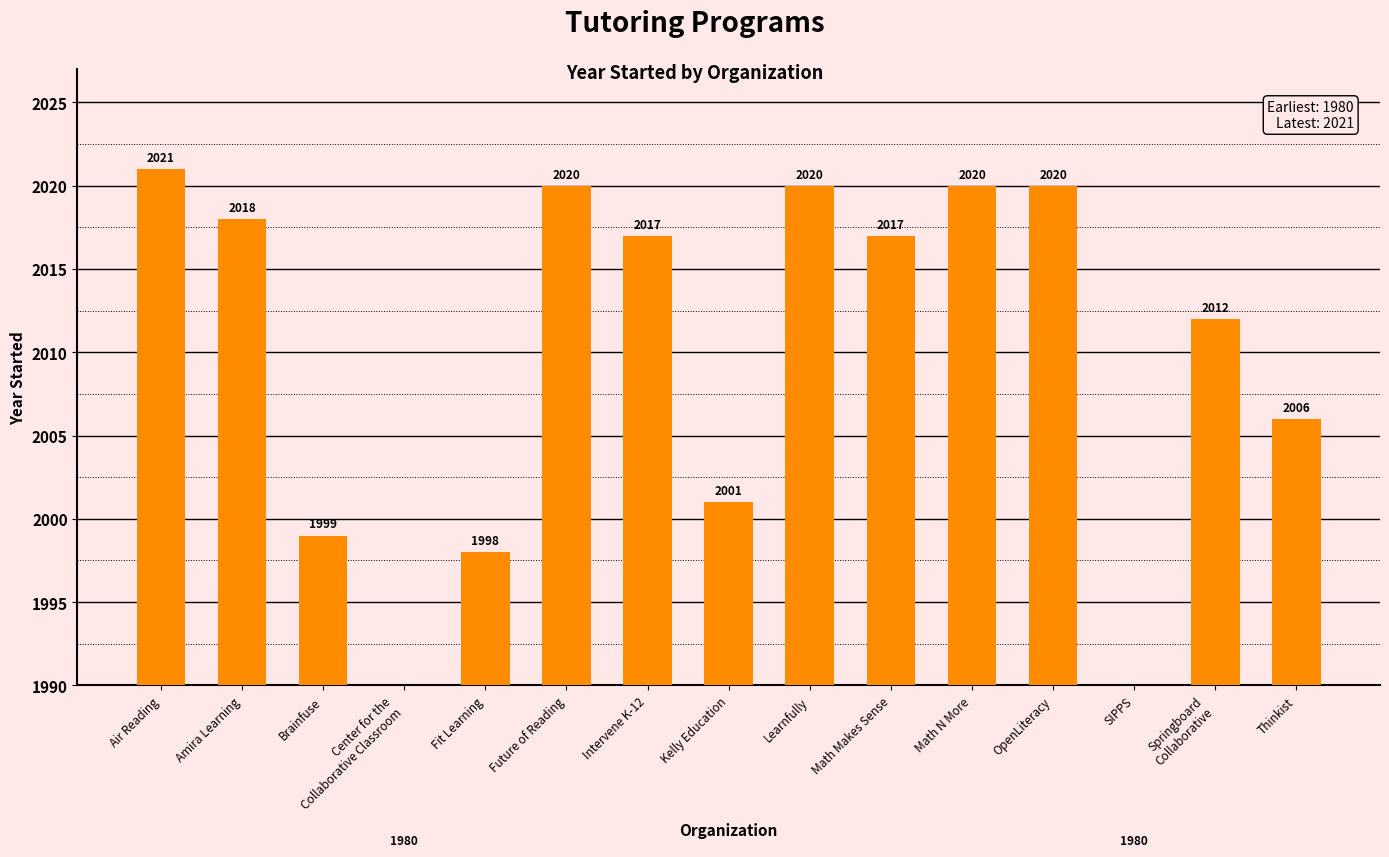

Which category has the highest value across all series?

Air Reading